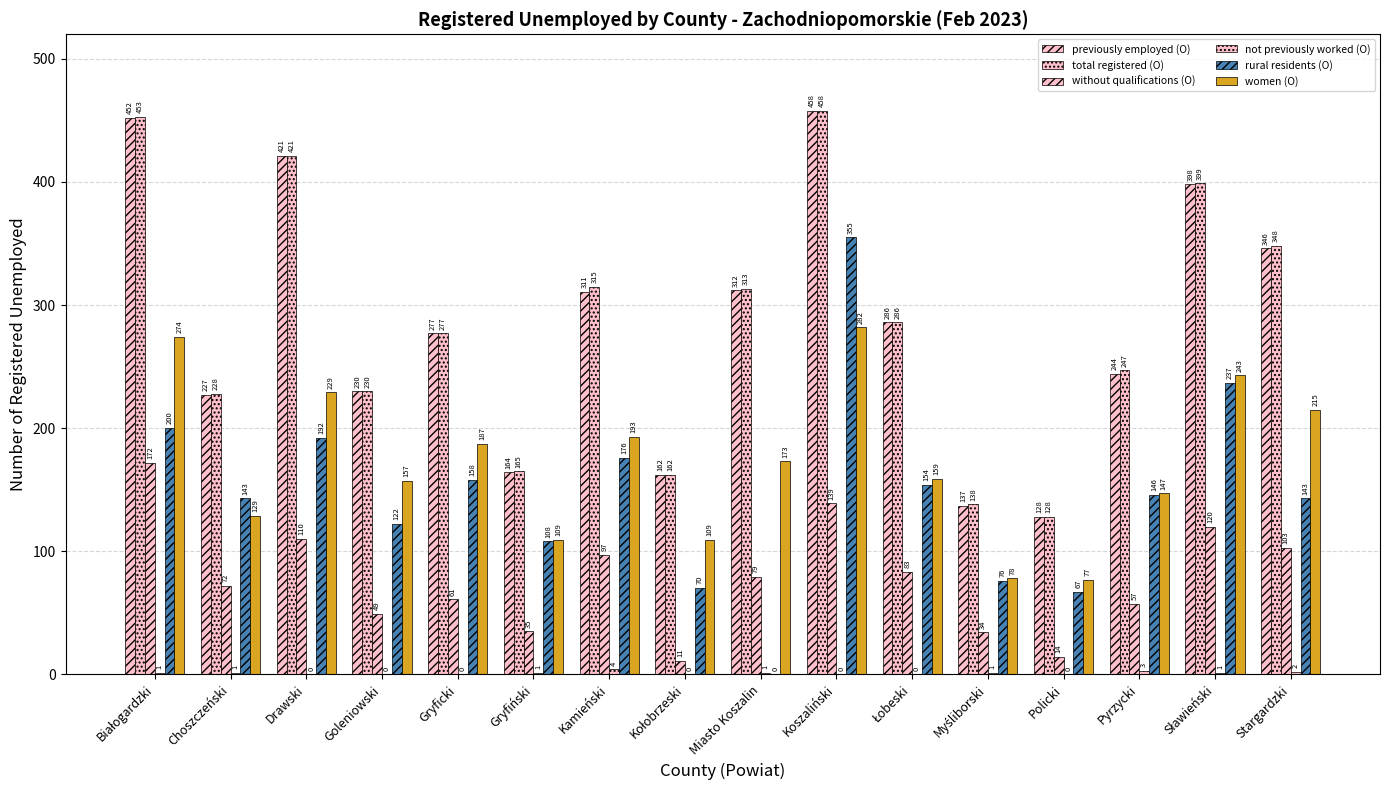

What is the difference between the highest and lowest values at Myśliborski?

137